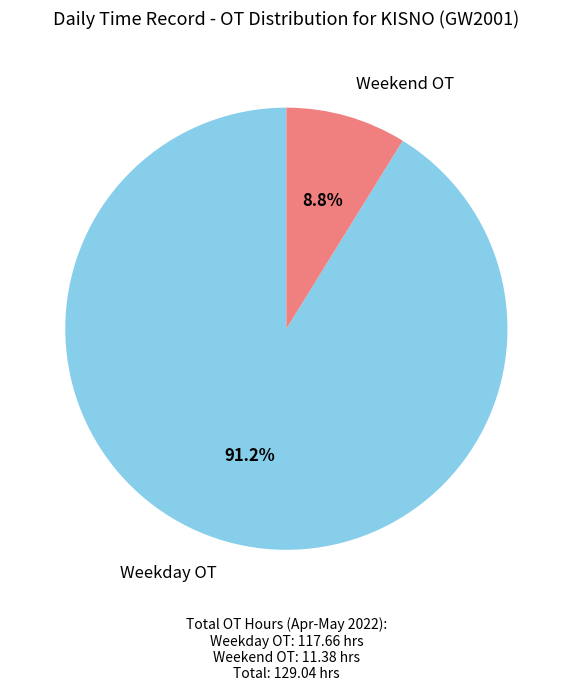

Does any single category account for the majority?

Yes